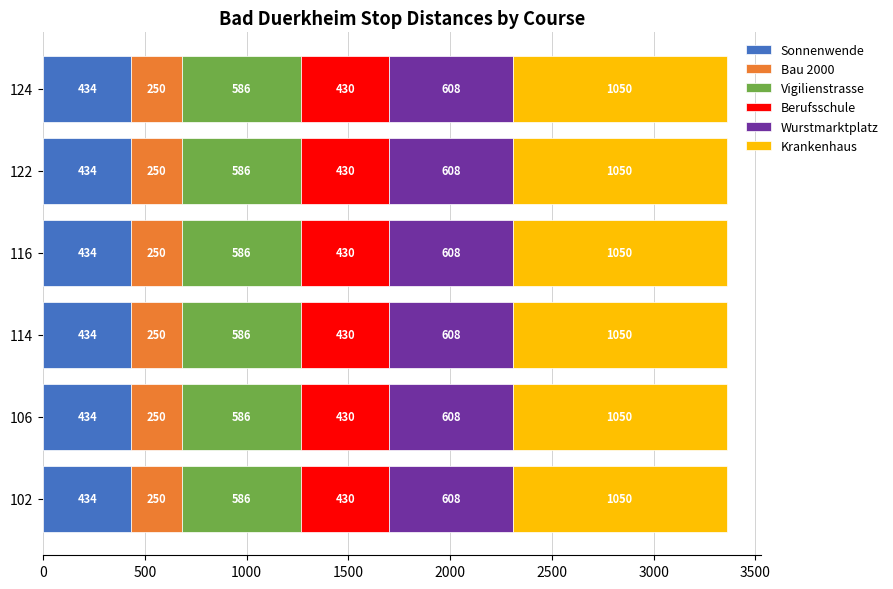

What is the total value across all series at 124?

3358